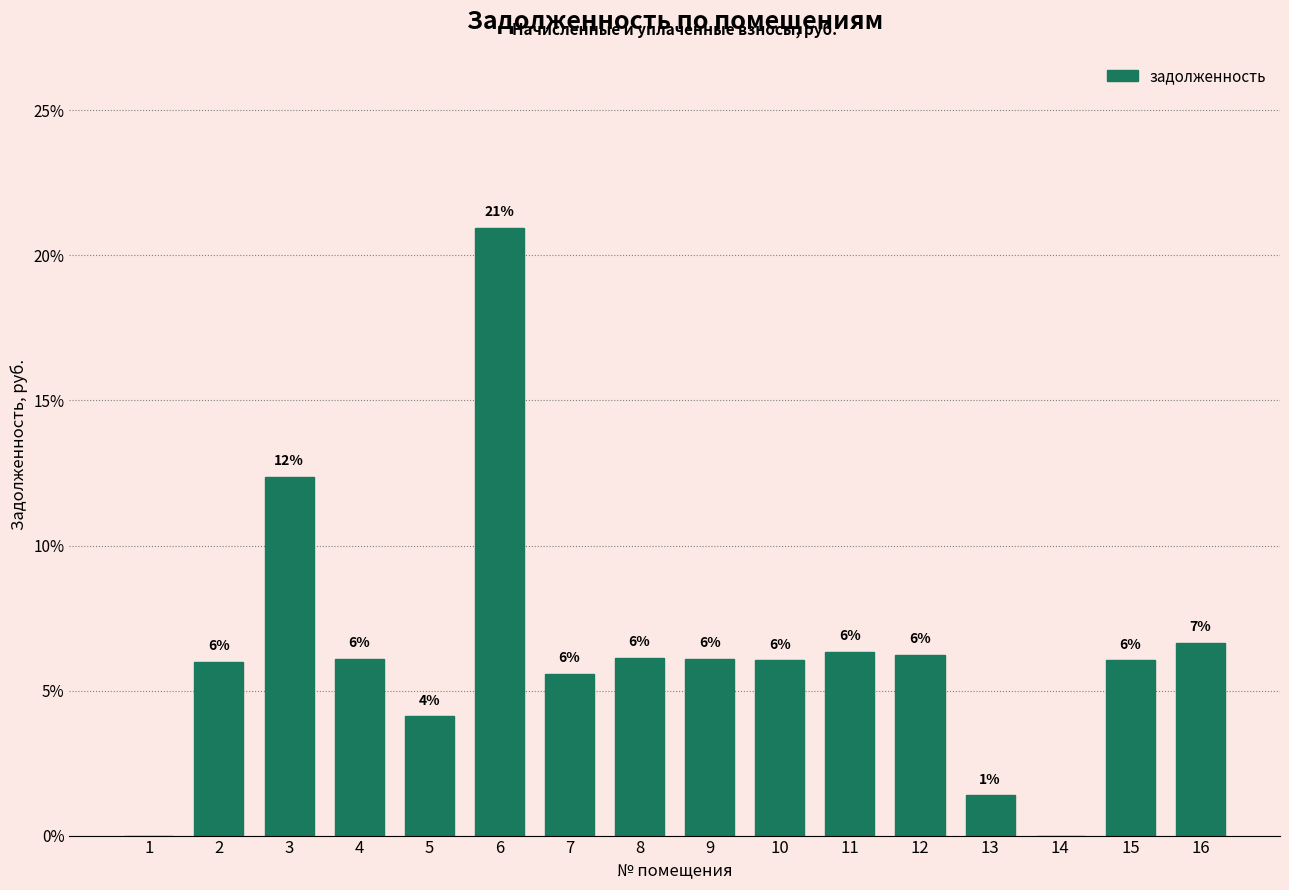

Between 9 and 5, which is larger?

9